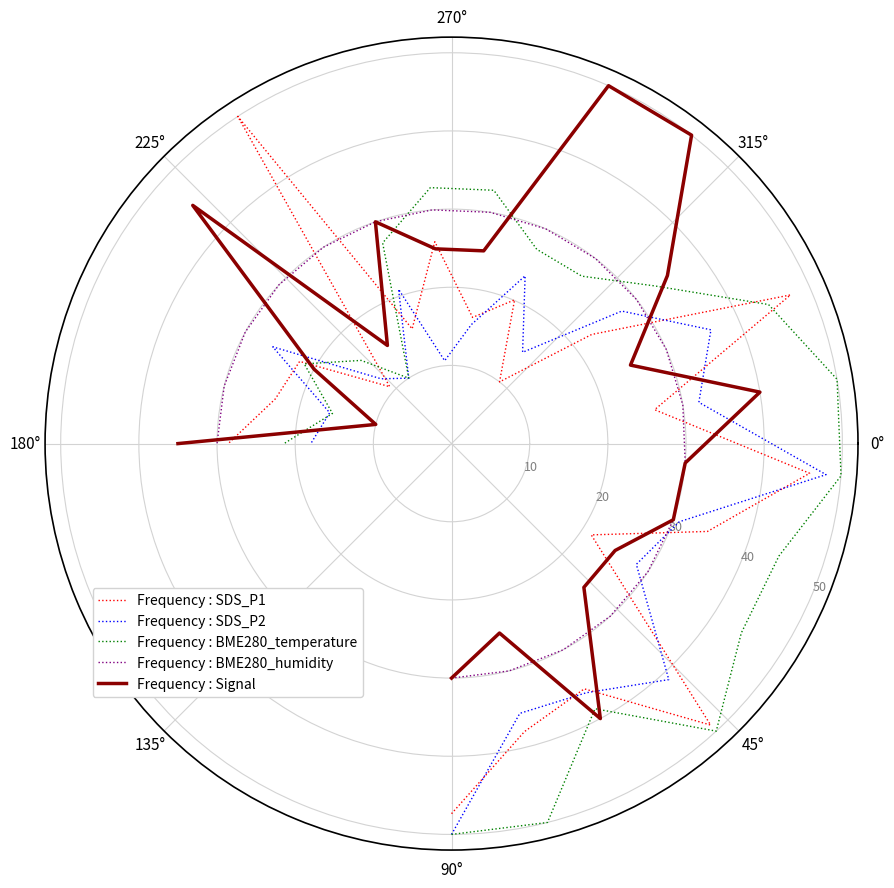

What is the smallest value displayed?

10.0